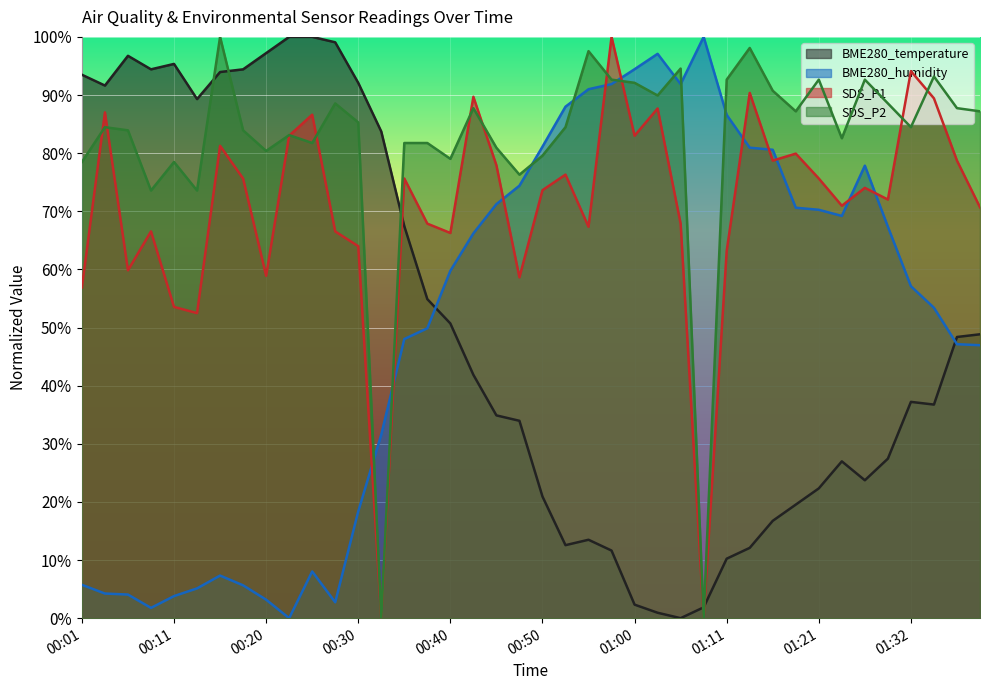

At which category does BME280_humidity reach its first local valley?

00:08